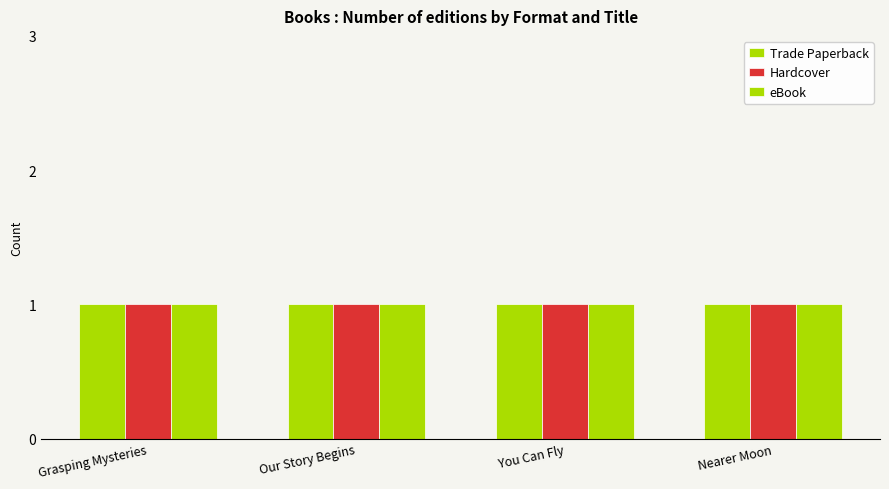

What is the label of the 1st bar from the right?

Nearer Moon